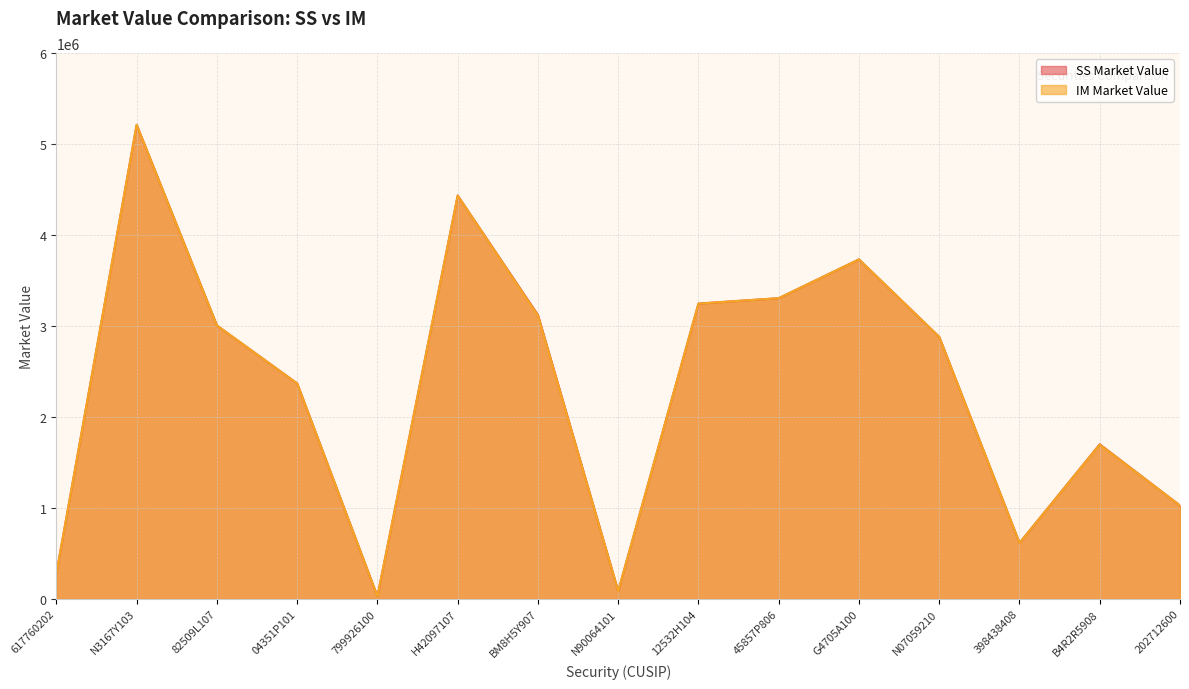

True or false: IM Market Value and SS Market Value intersect in this chart.

False